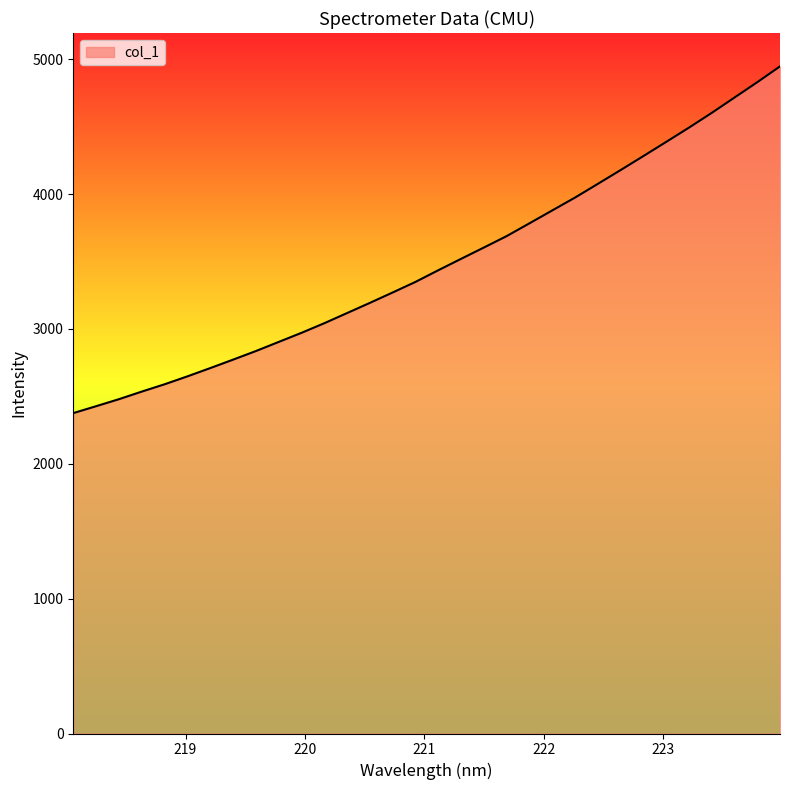

What is the difference between the maximum and minimum values?

2570.9